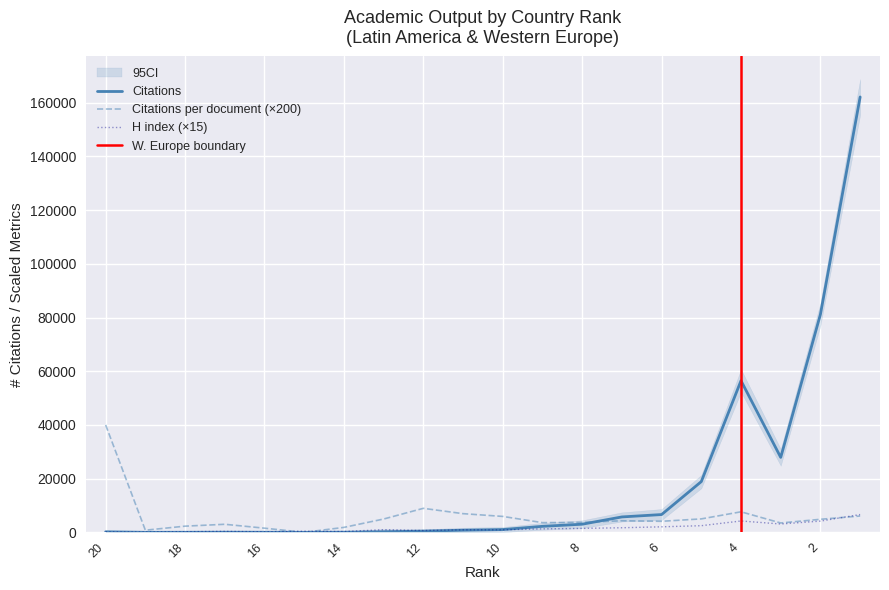

How many interior local valleys does the H index series have?

5